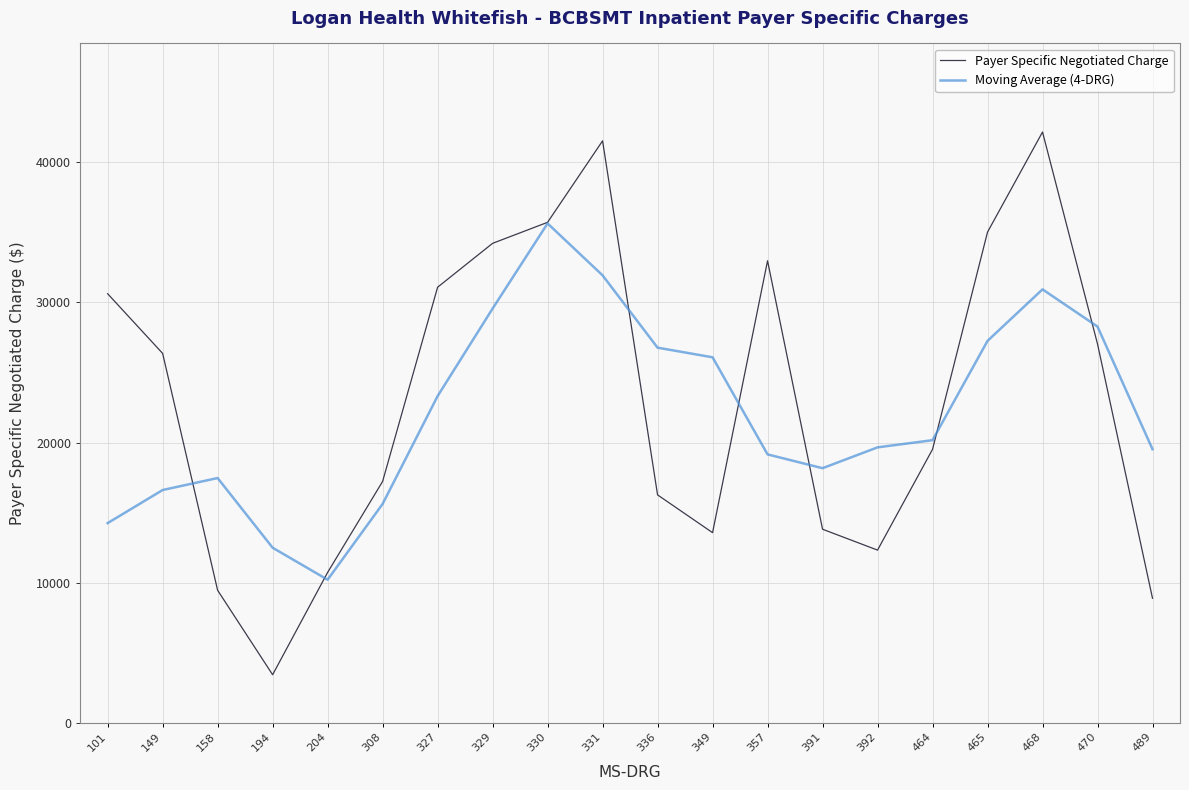

How many series are shown in this chart?

2